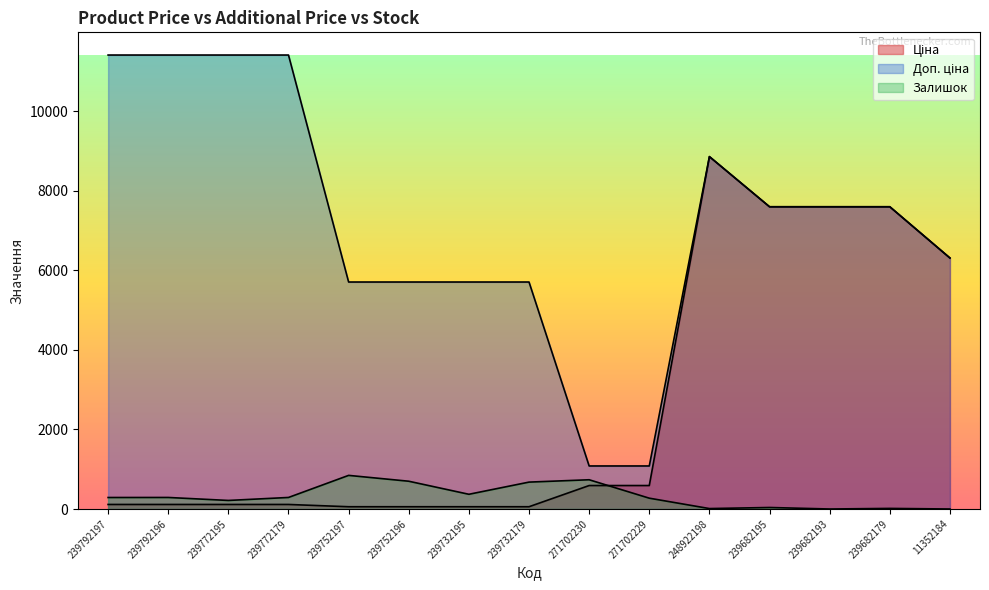

Which series has the largest total across all categories?

Доп. ціна